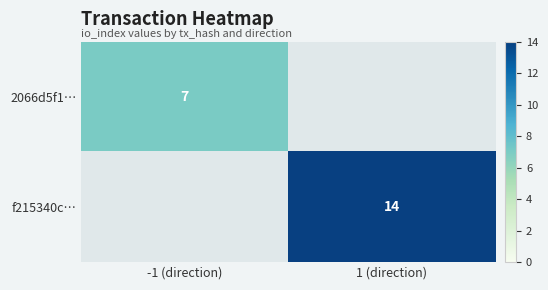

Is it true that 2066d5f1… equals 7 at -1 (direction)?

True